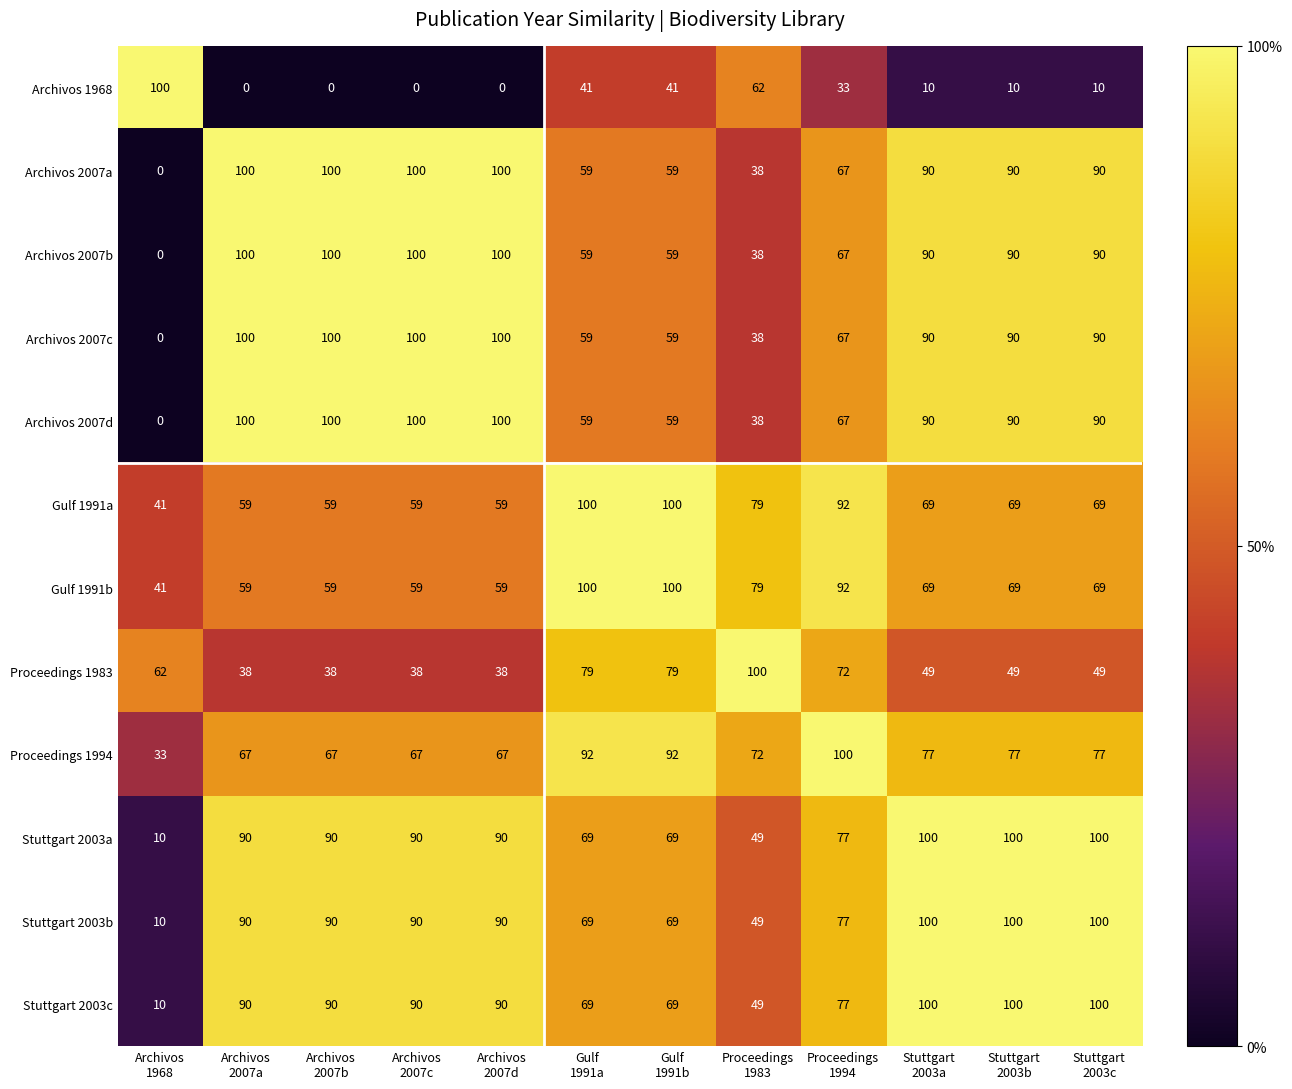

At how many categories does at least one series exceed 5?

12